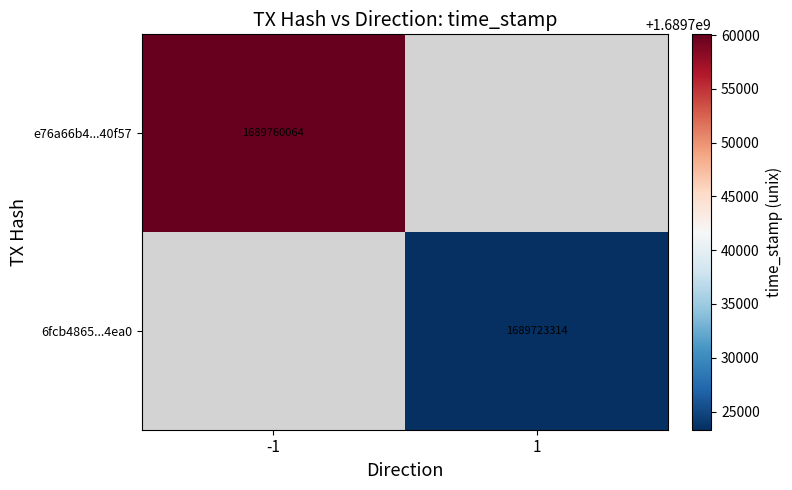

Is the value of 6fcb4865...4ea0 at 1 greater than the value of e76a66b4...40f57 at -1?

No